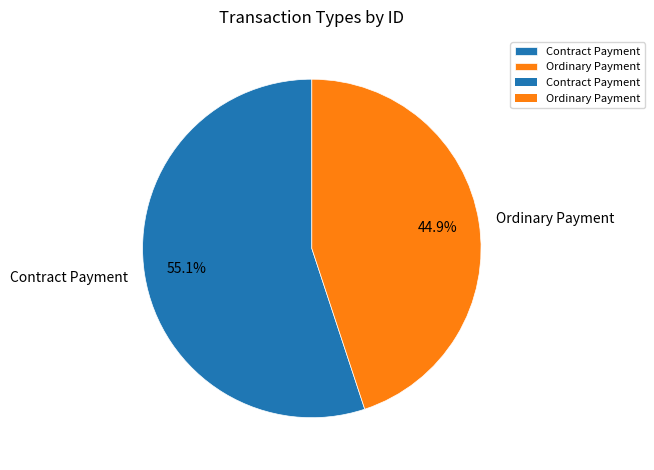

Which slice represents more than half of the pie?

Contract Payment